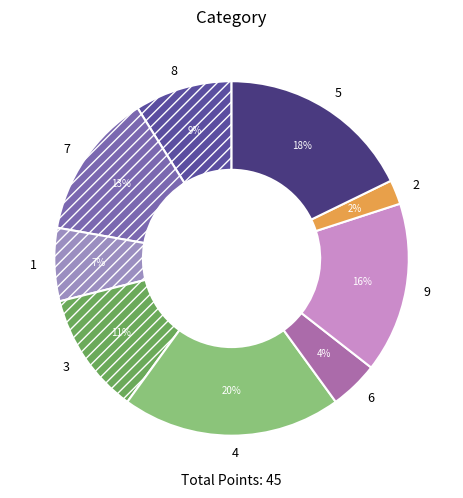

Is there a majority slice in this chart?

No